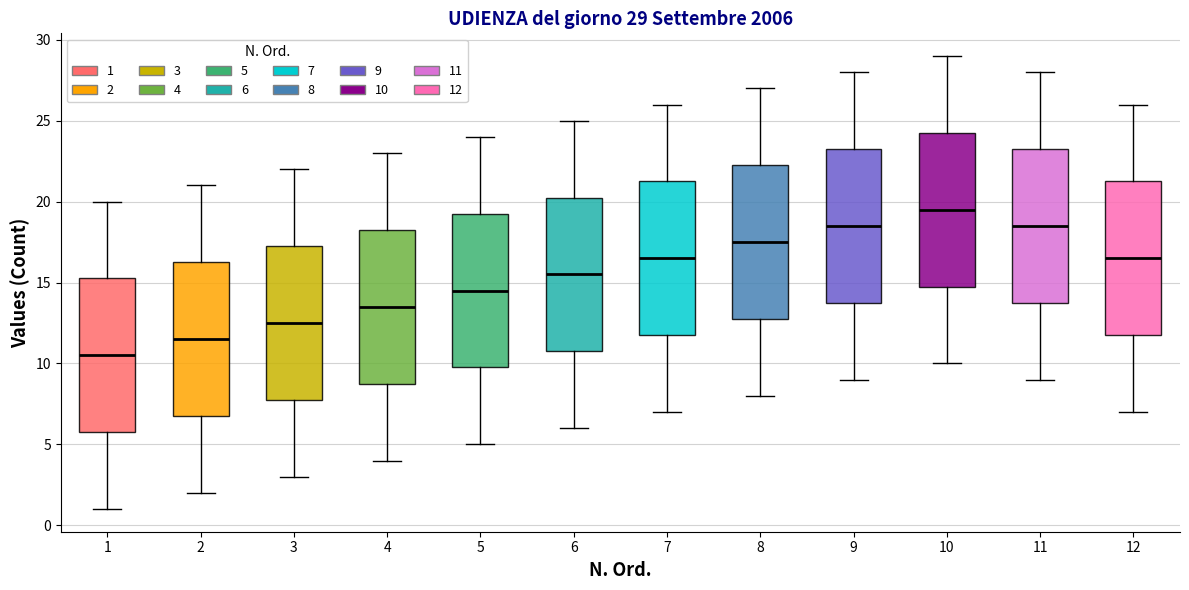

Which box's median line is the highest?

10